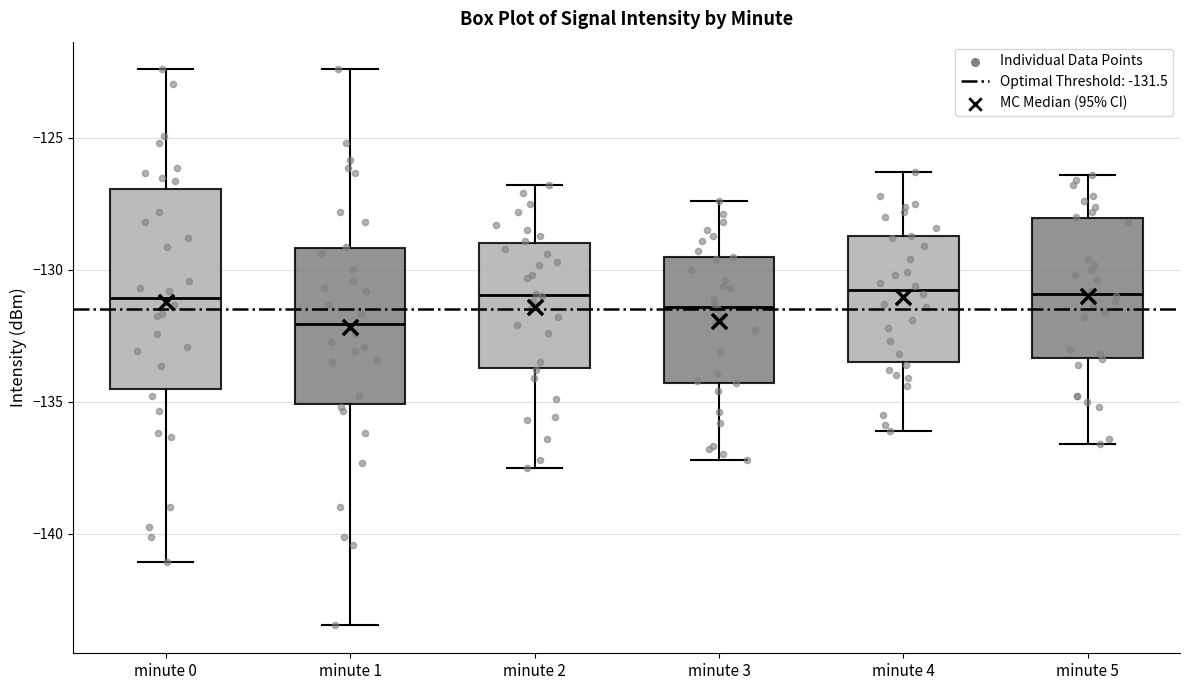

Reading left to right, read every box against the y-axis: the position of its median line, the range the box covers, and the ends of its whiskers. The values are not printed on the chart, so give them approximately, as read against the axis.

minute 0: median -131.0, box -134.5 to -127.0, whiskers -141.0 to -122.5
minute 1: median -132.0, box -135.0 to -129.0, whiskers -143.5 to -122.5
minute 2: median -131.0, box -133.5 to -129.0, whiskers -137.5 to -127.0
minute 3: median -131.5, box -134.5 to -129.5, whiskers -137.0 to -127.5
minute 4: median -130.5, box -133.5 to -128.5, whiskers -136.0 to -126.5
minute 5: median -131.0, box -133.5 to -128.0, whiskers -136.5 to -126.5